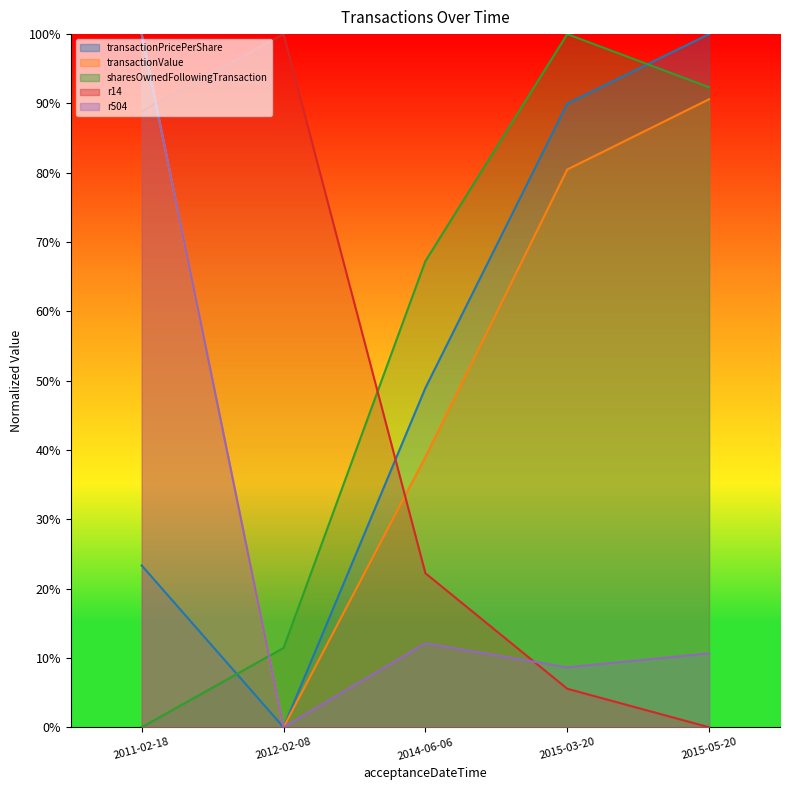

Where is the first local minimum for r504?

2012-02-08